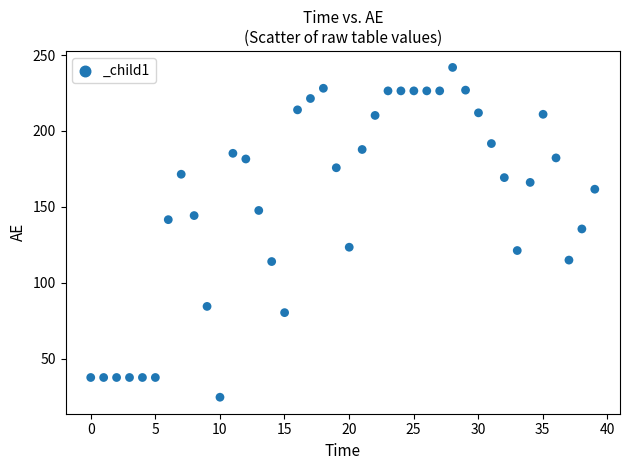

What Y value in the scatter plot is closest to 133?

135.5